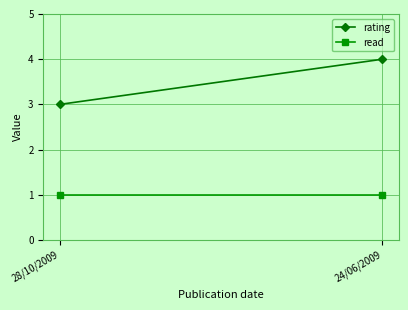

What is the difference between the rating values at 24/06/2009 and 28/10/2009?

1